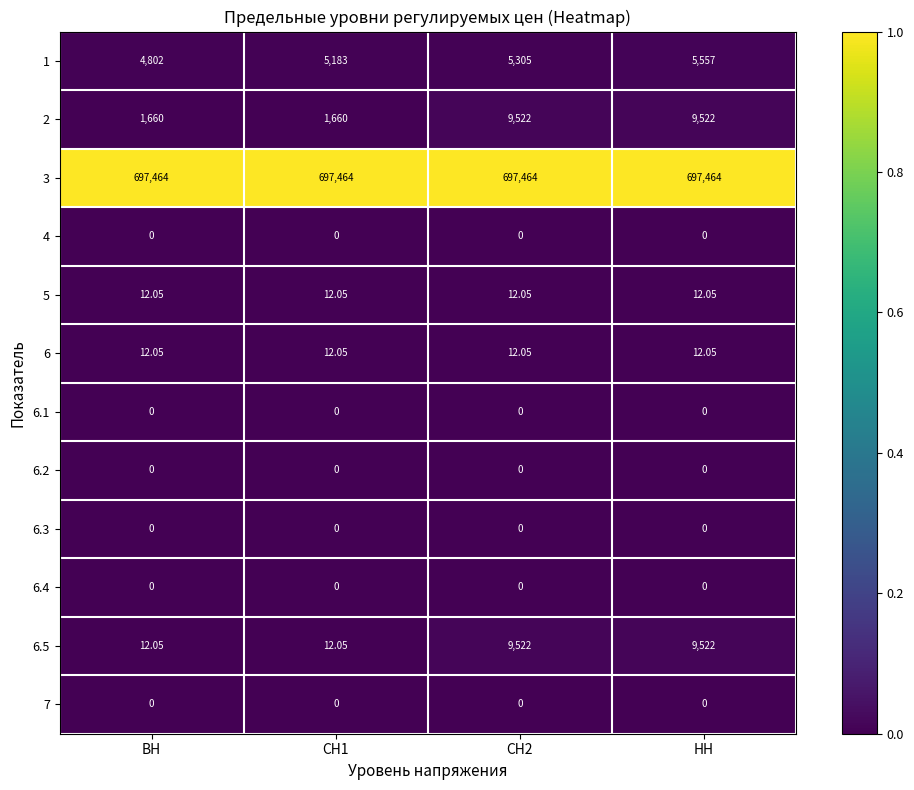

At which category is the sum across all series the highest?

НН